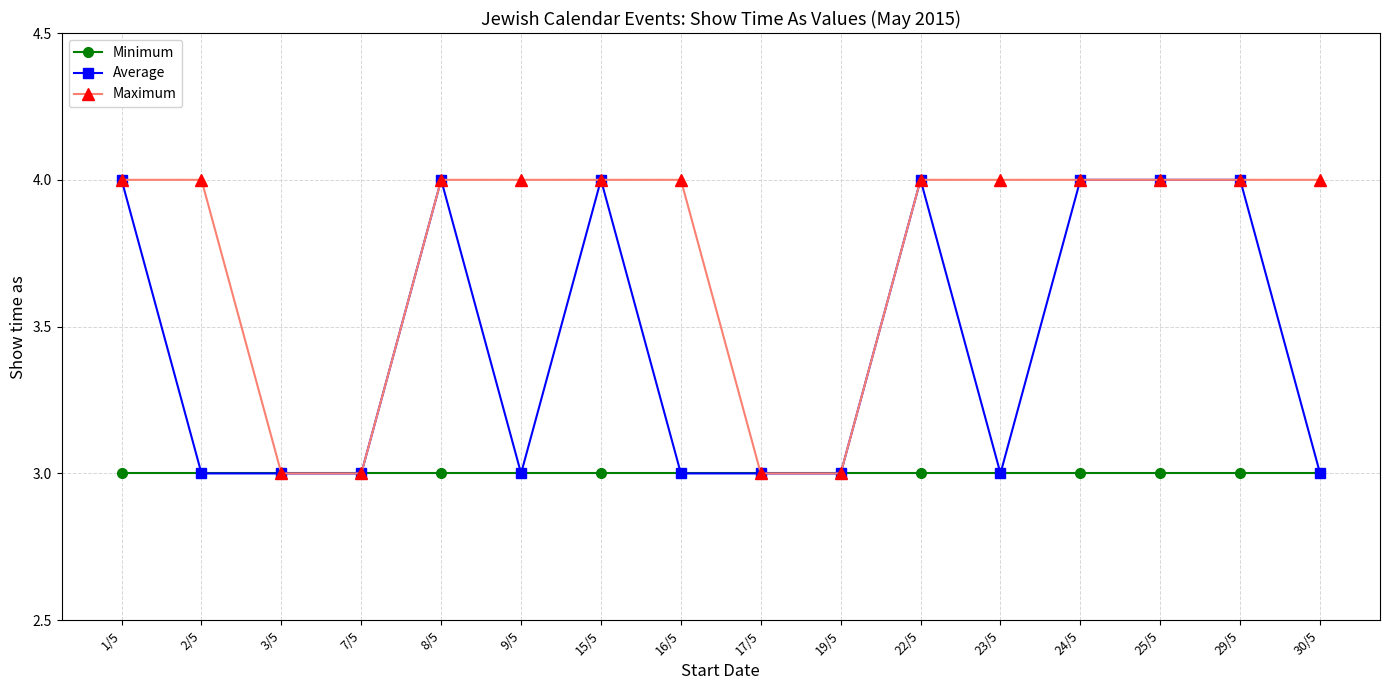

True or false: Minimum has a value of 3 at 16/5.

True